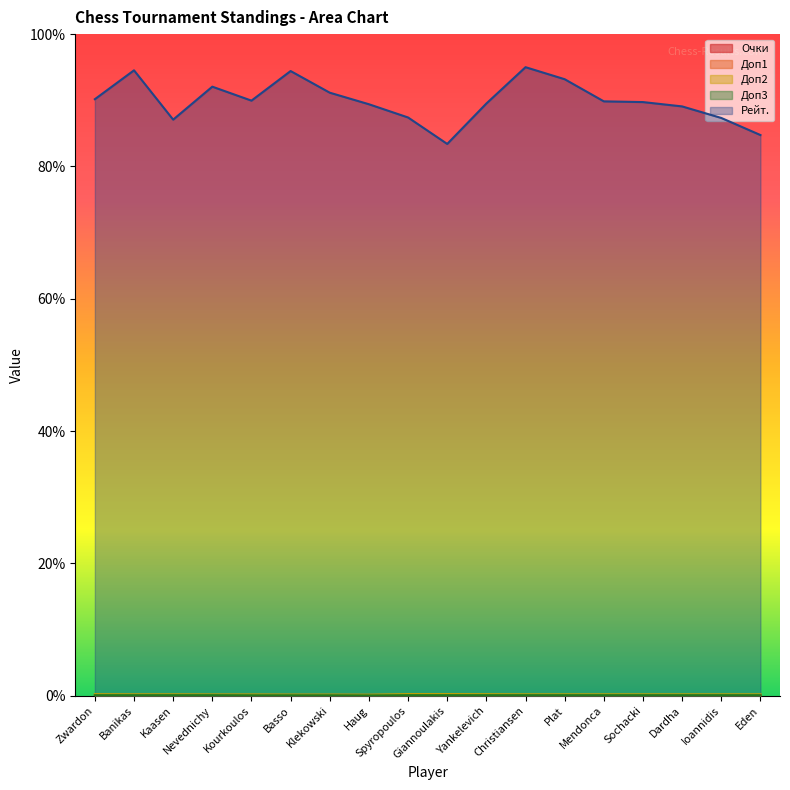

True or false: Доп2 and Очки intersect in this chart.

False